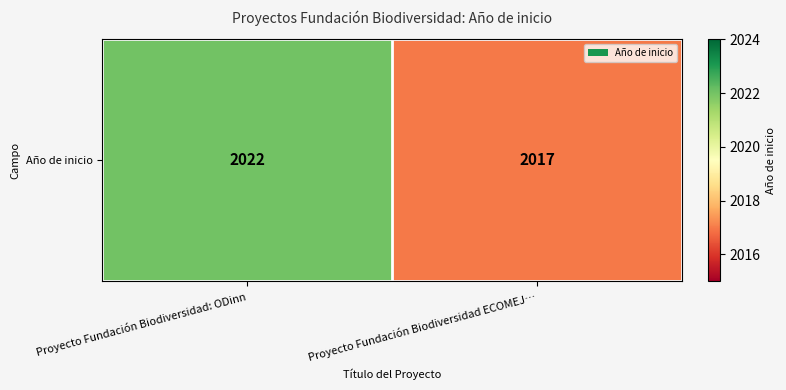

Count the values in the range 2017 to 2022.

2